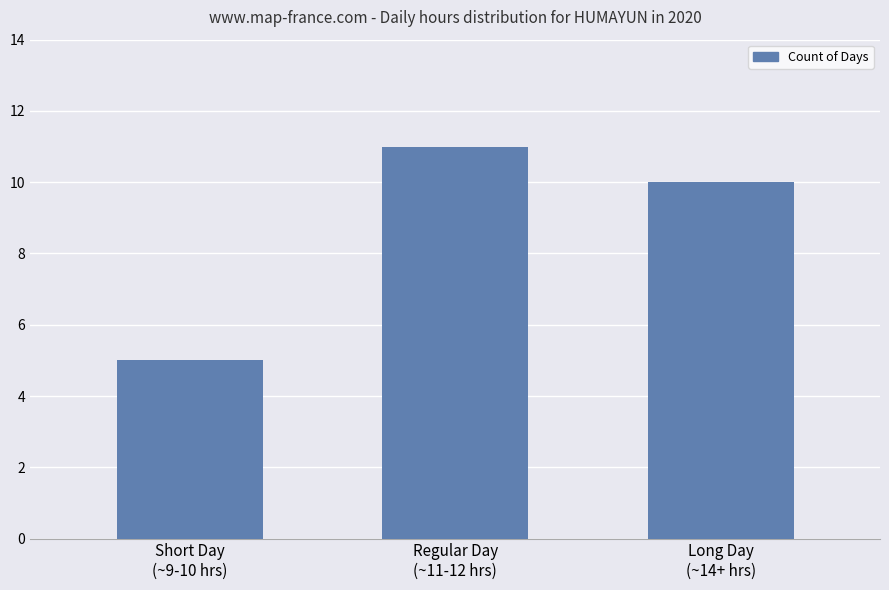

What is the minimum value shown in the chart?

5